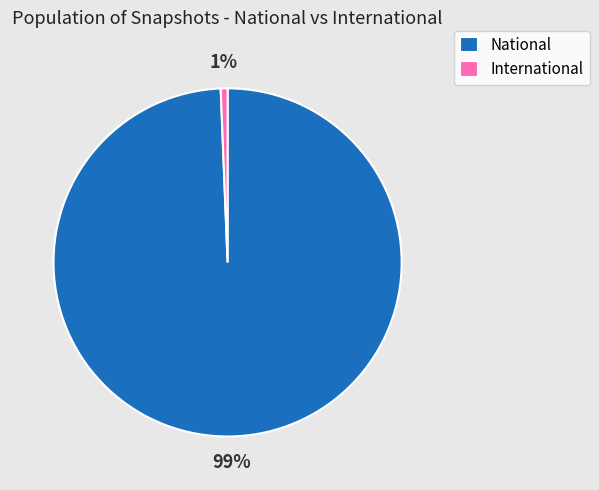

Rank the categories by value from lowest to highest.

International, National